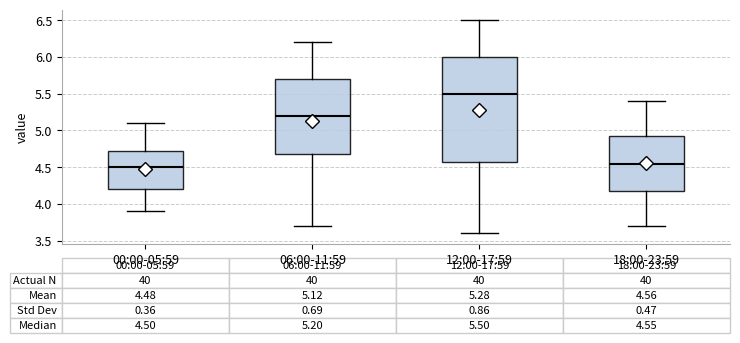

Which box is the tallest, from its lower edge to its upper edge?

12:00-17:59